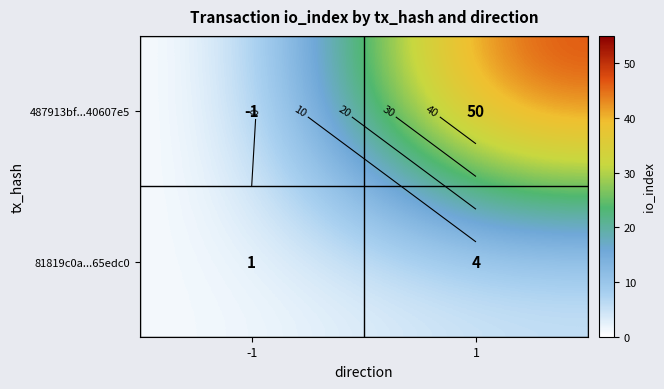

Is it true that 81819c0a...65edc0 equals 1 at -1?

False